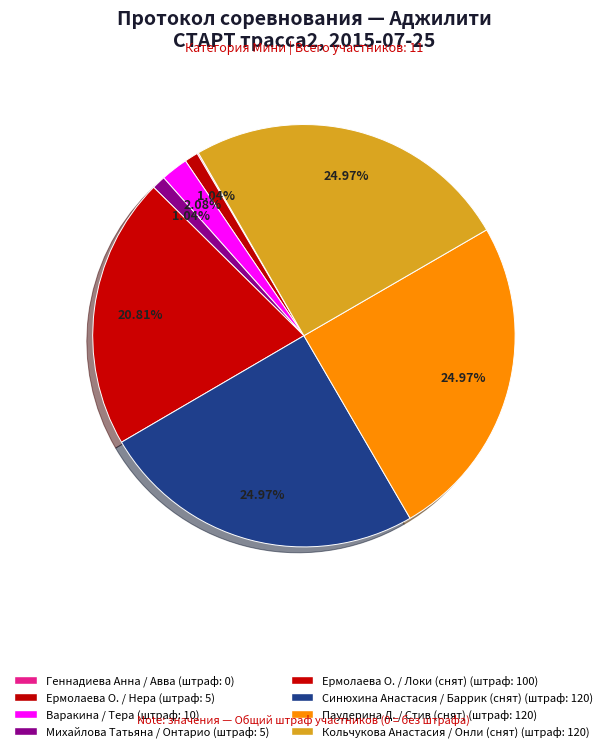

Does Синюхина Анастасия / Баррик (снят) account for over 50% of the chart?

No